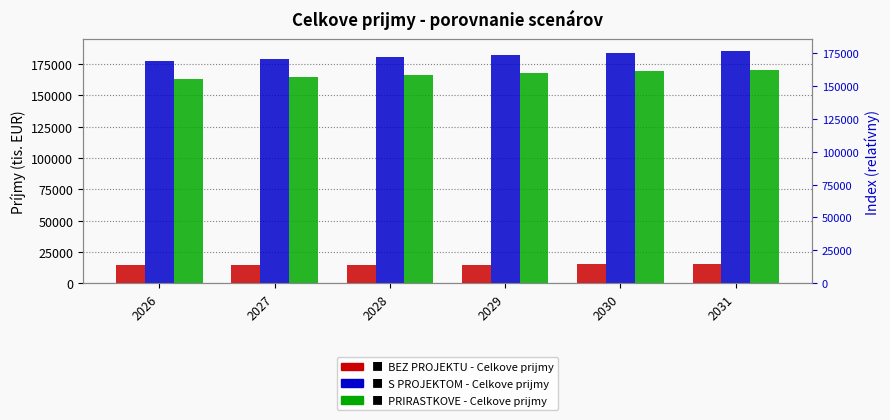

Which series changed the most between 2027 and 2031?

S PROJEKTOM - Celkove prijmy